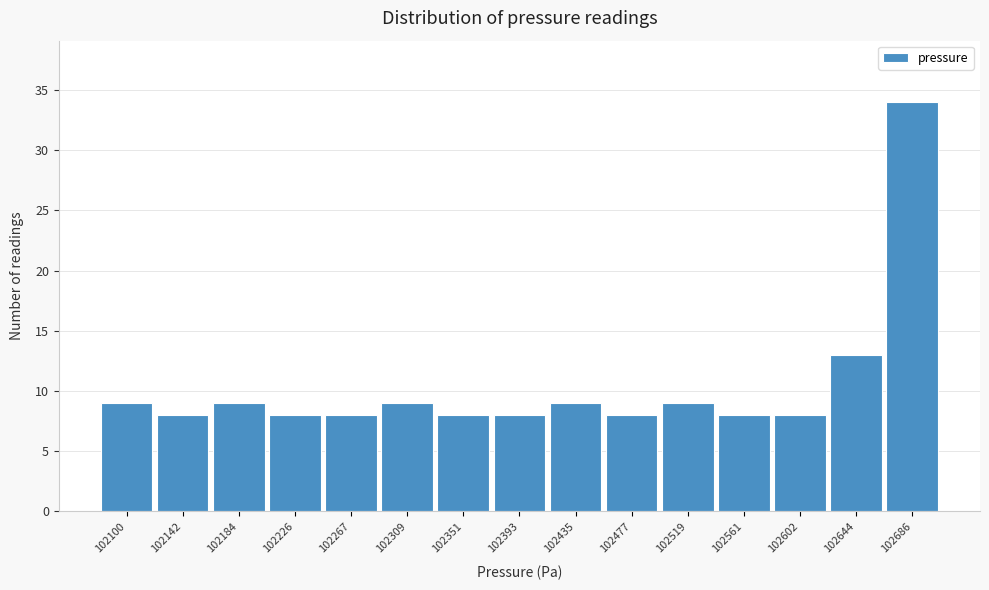

Reading left to right, list all the values displayed in this chart.

9	8	9	8	8	9	8	8	9	8	9	8	8	13	34